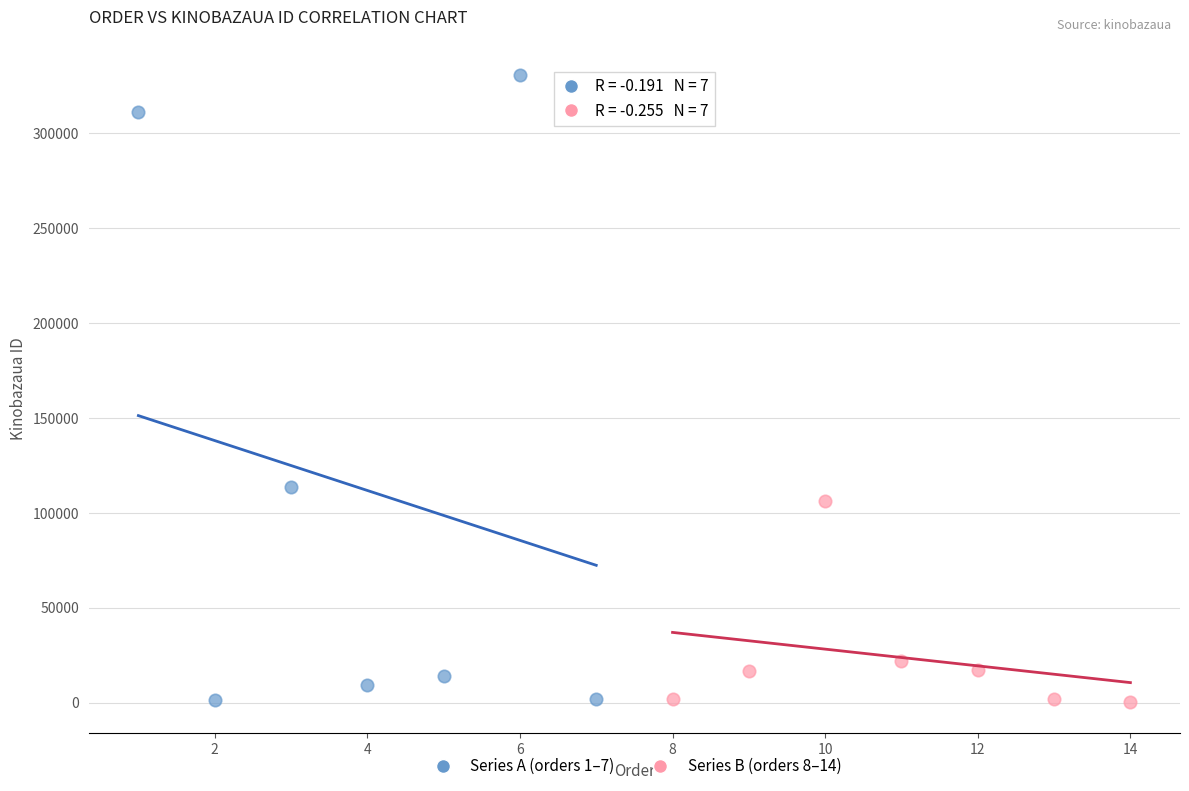

Which series has the widest spread of Y values?

Series A (orders 1–7)